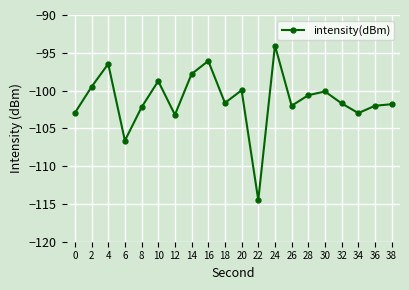

Count the number of values greater than -101.

9